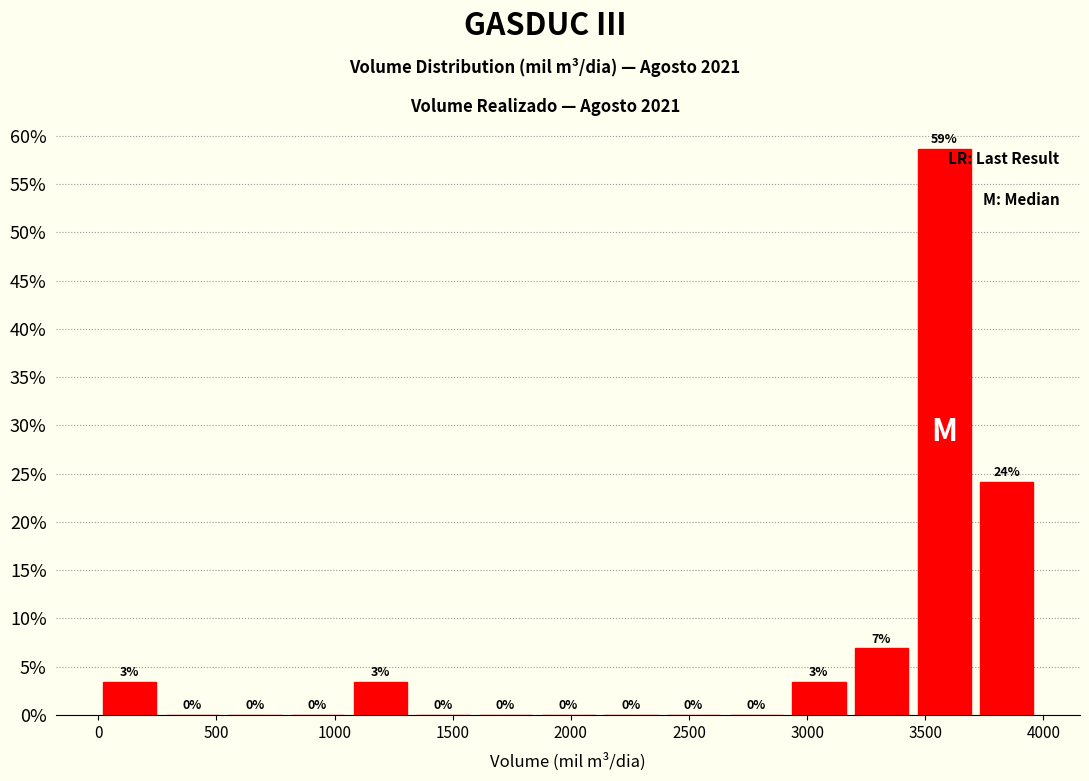

Which range on the x-axis has the tallest bar?

3450 to 3700